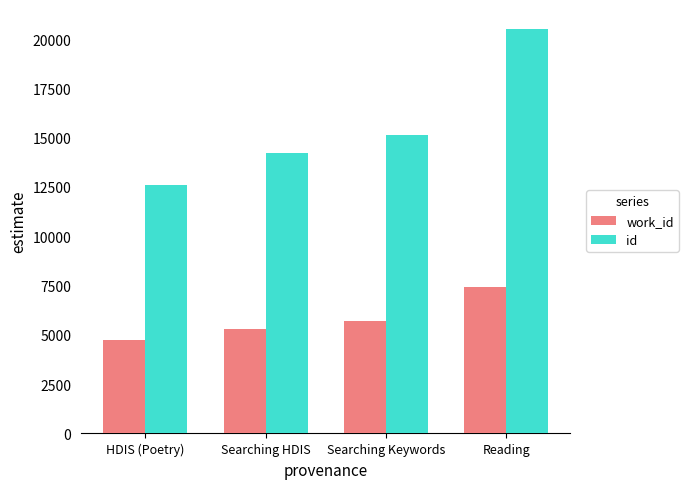

What is the spread (max minus min) of values at Searching HDIS?

8926